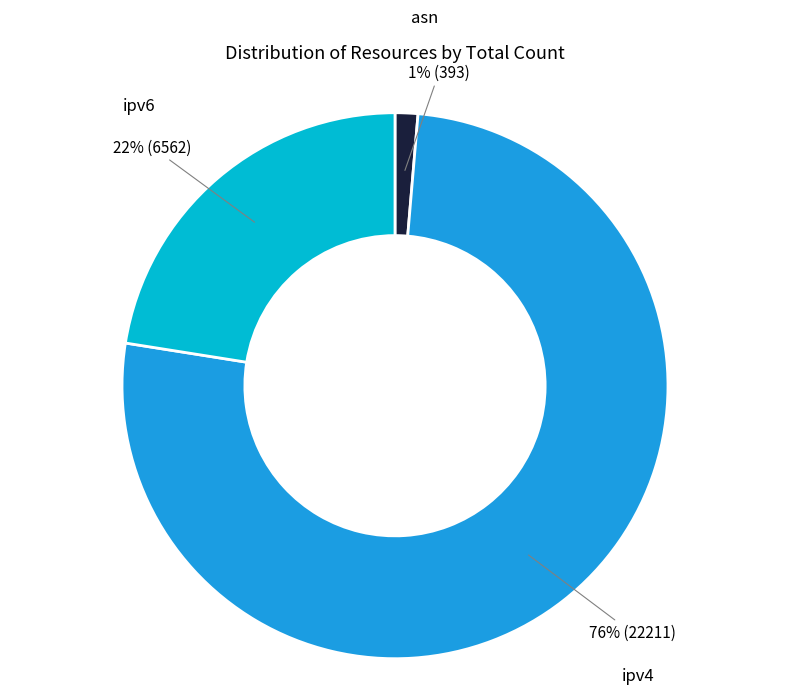

Do asn and ipv6 together represent more than half of the pie?

No